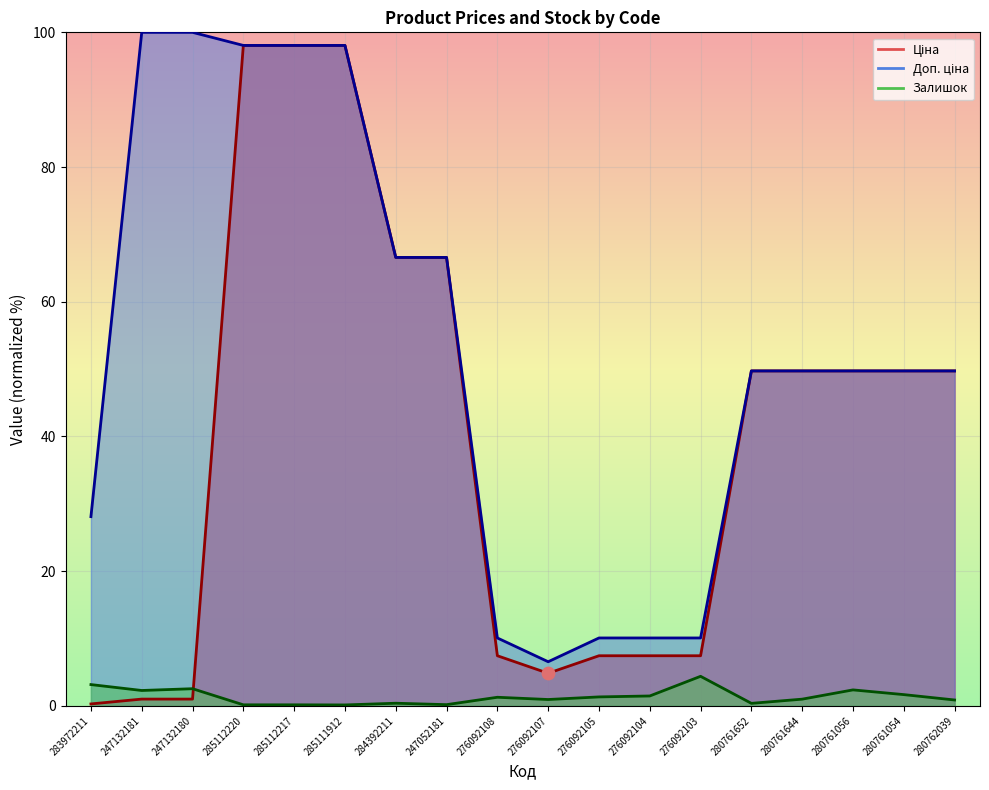

Which series has the largest total across all categories?

Доп. ціна